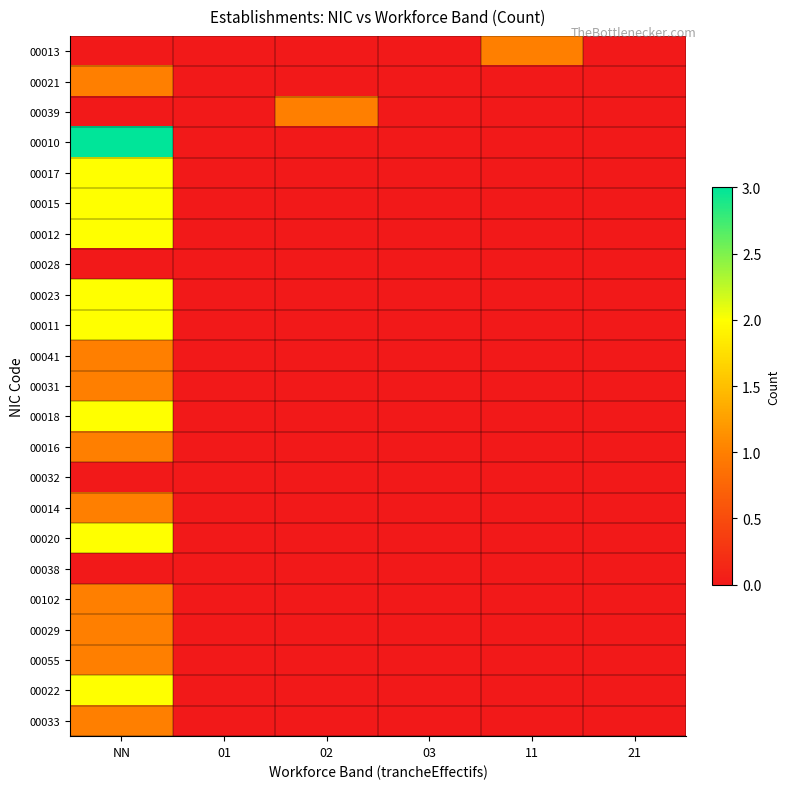

At how many categories does at least one series exceed 2?

1